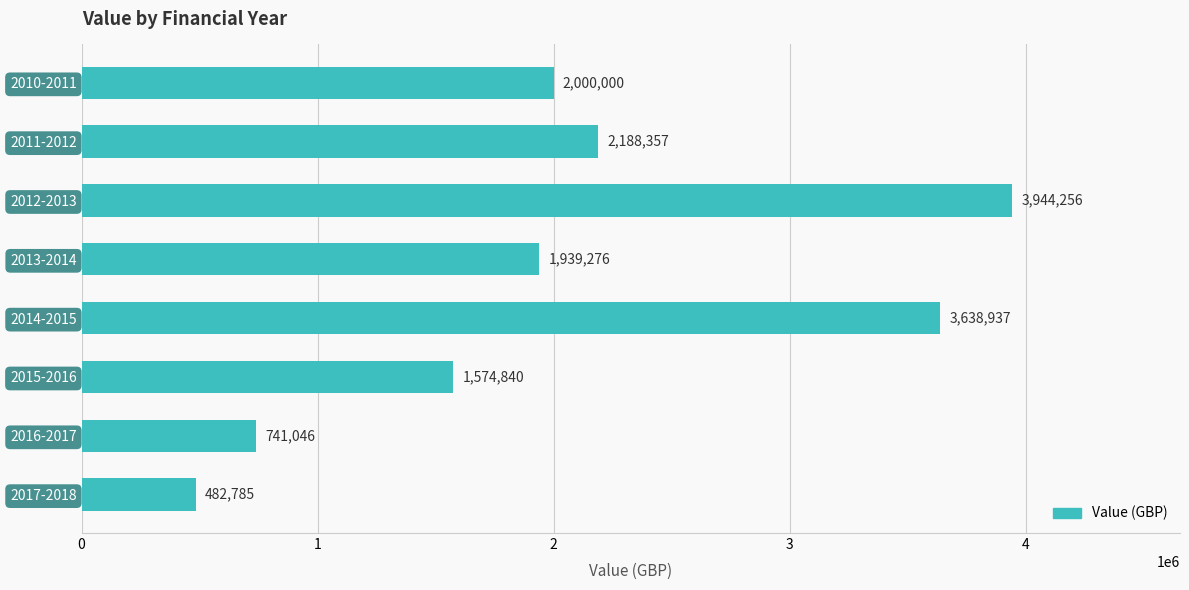

Are the bars horizontal?

Yes